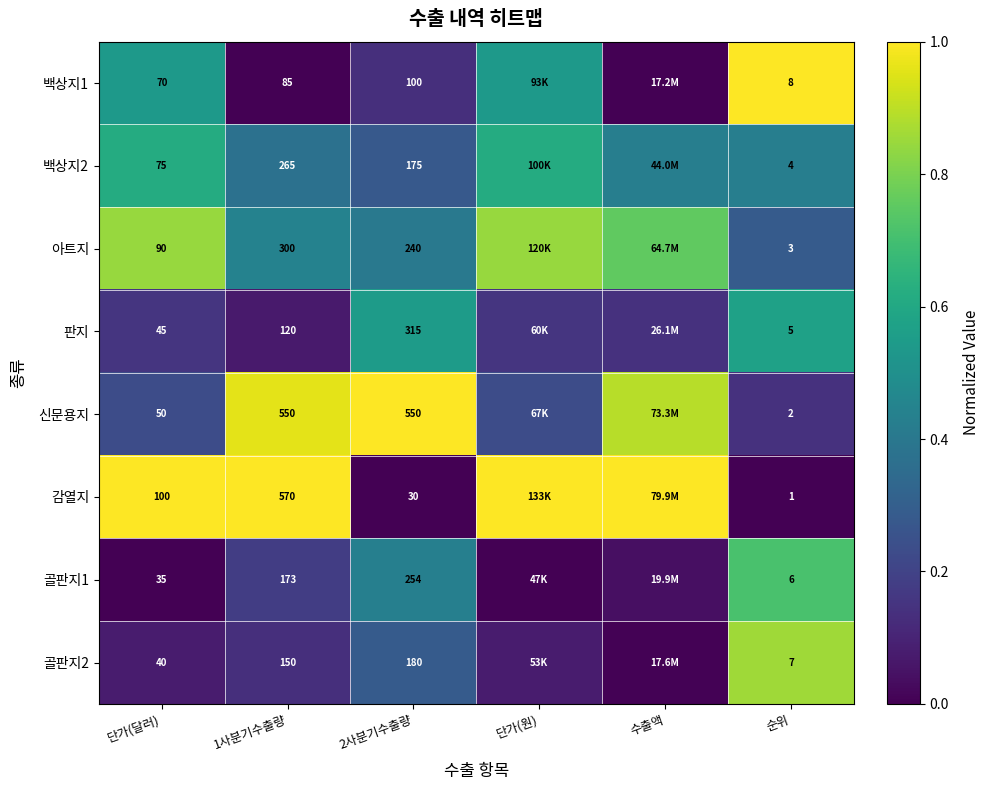

Is the value of 백상지1 at 2사분기수출량 greater than the value of 골판지2 at 2사분기수출량?

No